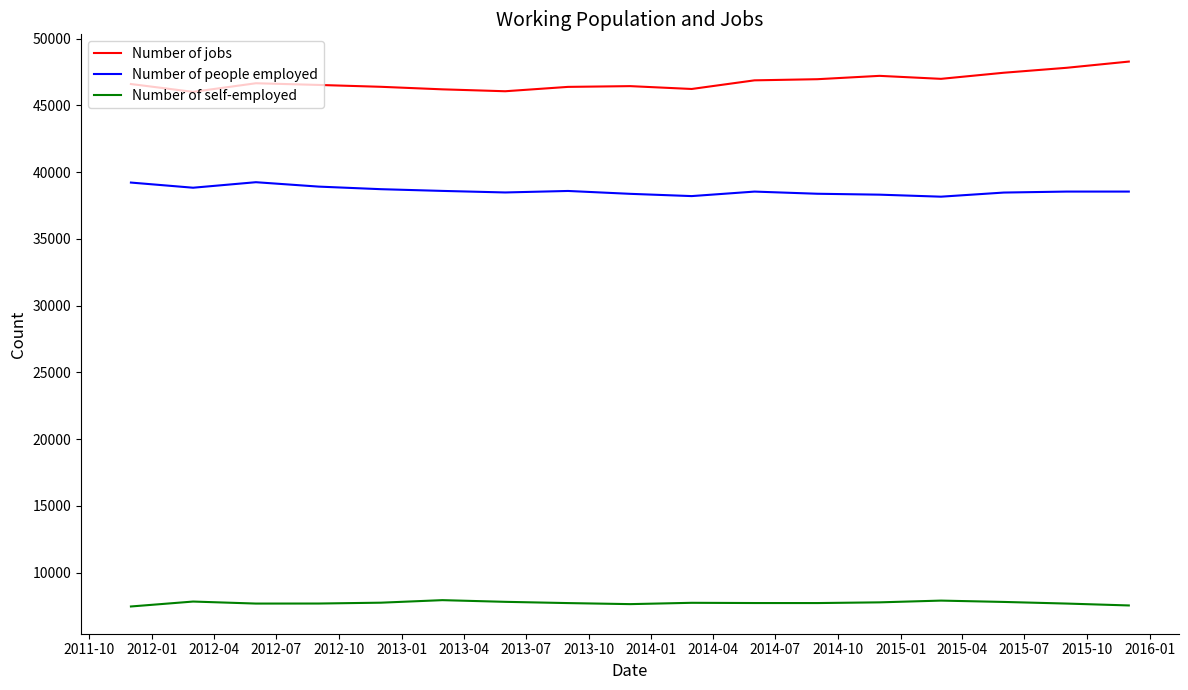

What is the difference between the maximum and minimum values in the Number of jobs series?

2268